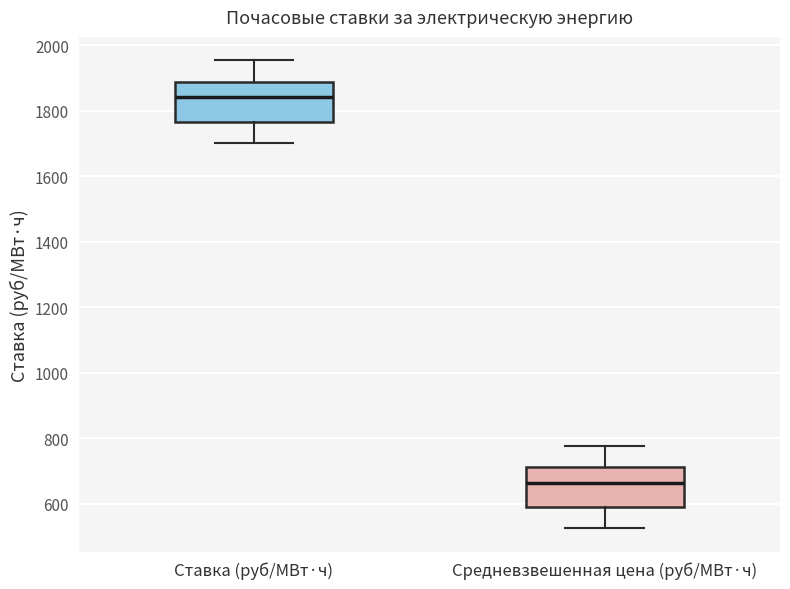

Where does the upper whisker of the box for Средневзвешенная цена (руб/МВт·ч) end on the y-axis? The values are not printed on the chart, so give them approximately, as read against the axis.

780